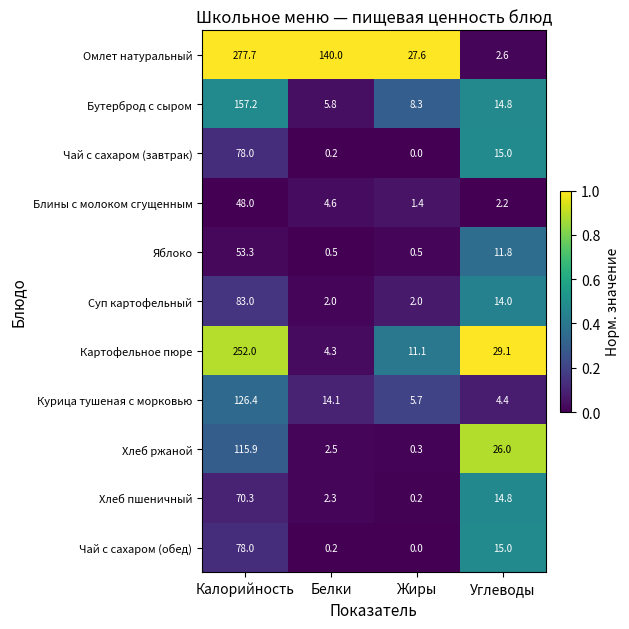

List the labels in order of Блины с молоком сгущенным value, smallest first.

Жиры, Углеводы, Белки, Калорийность